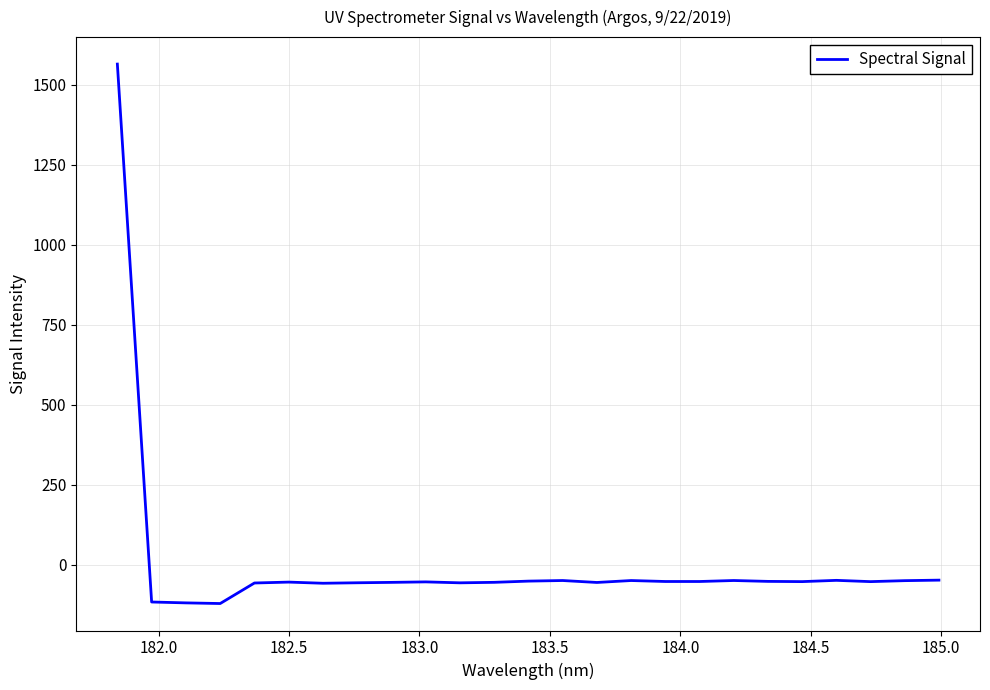

What is the difference between the maximum and minimum values?

1685.1